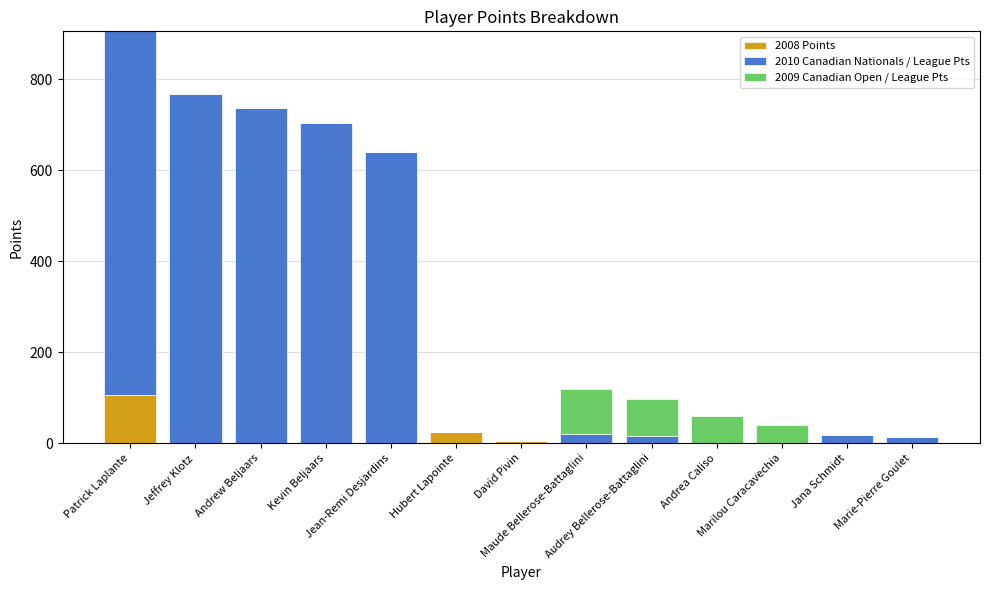

What is the maximum value for 2008 Points?

105